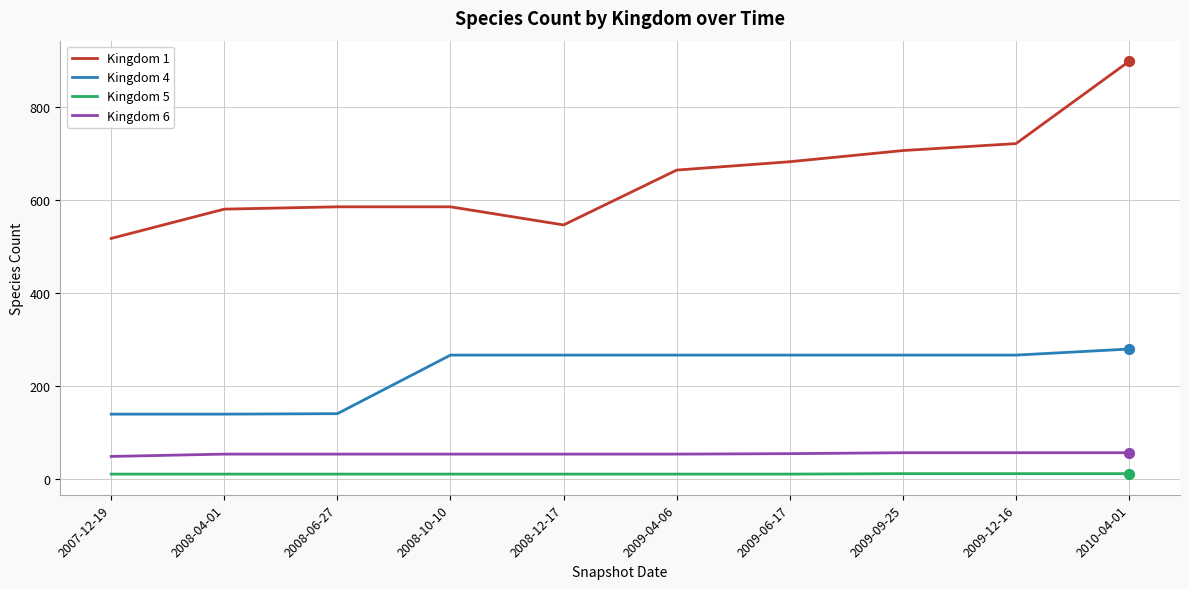

Which series has the largest range (max minus min)?

Kingdom 1